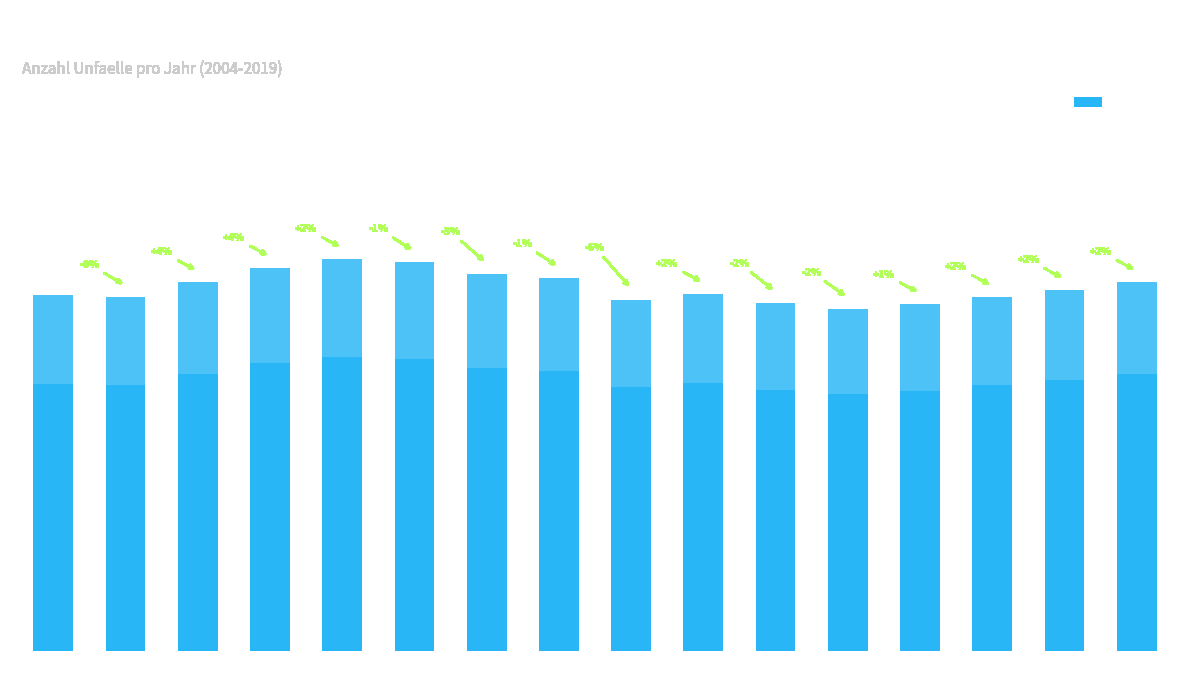

The chart shows a value of 3848 at 2016. True or false?

False